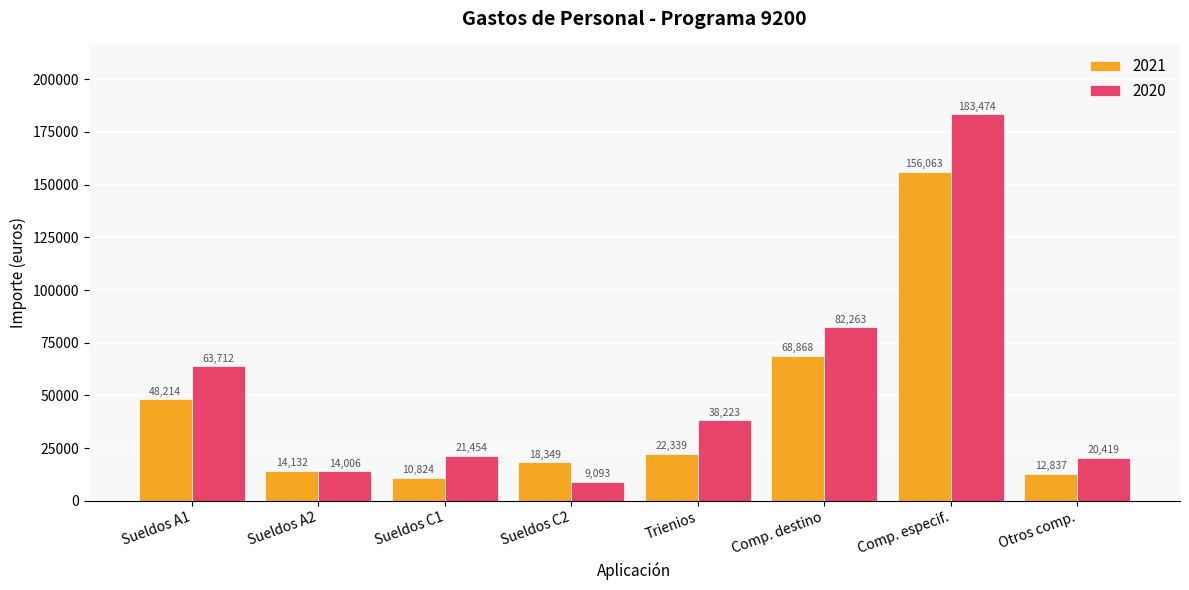

Reading left to right, extract all data points from this chart.

2021: 48214	14132	10824	18349	22339	68868	156063	12837
2020: 63712	14006	21454	9093	38223	82263	183474	20419